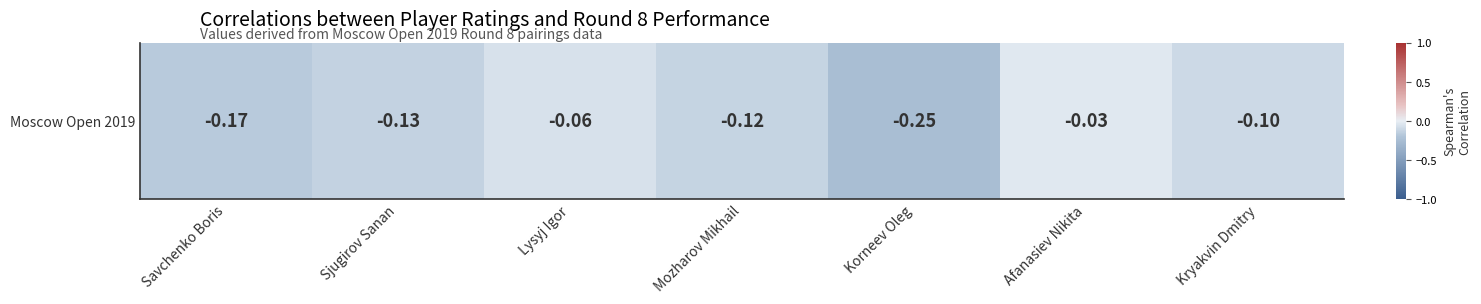

What is the sum of the values at Savchenko Boris and Kryakvin Dmitry?

-0.3